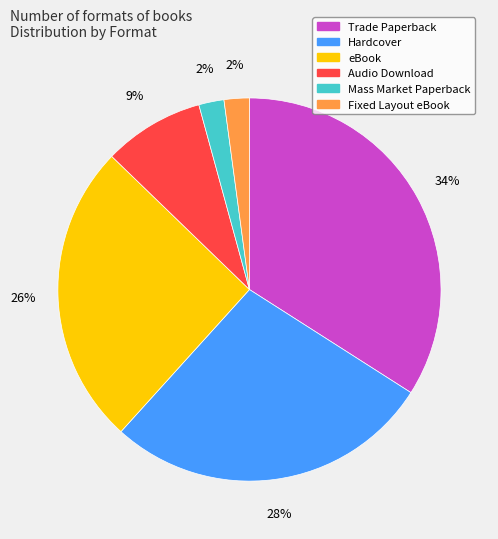

Does eBook account for over 50% of the chart?

No